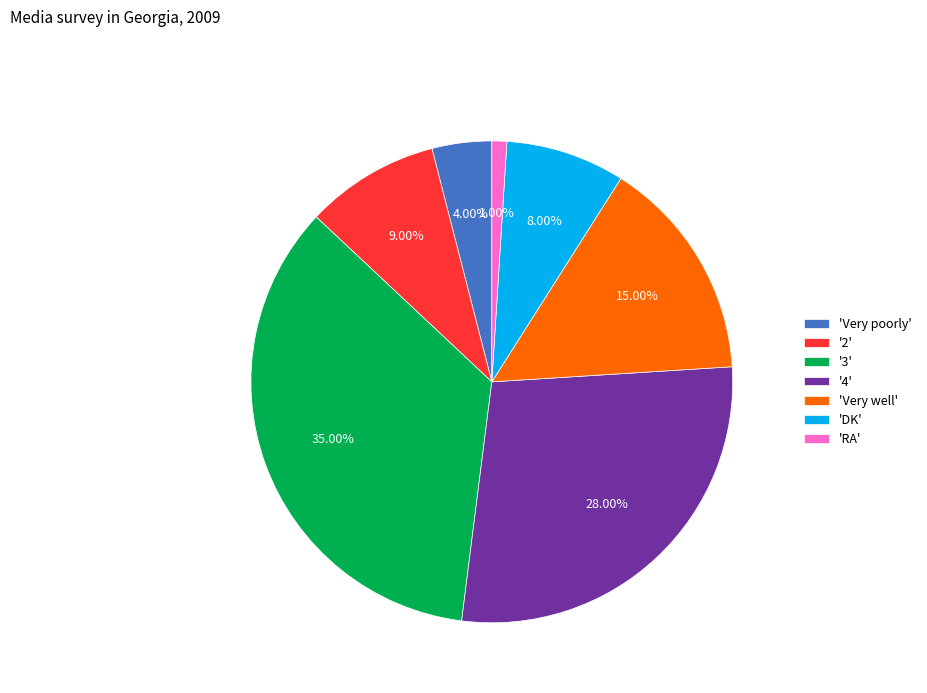

Is the sum of '4' and '3' greater than half?

Yes